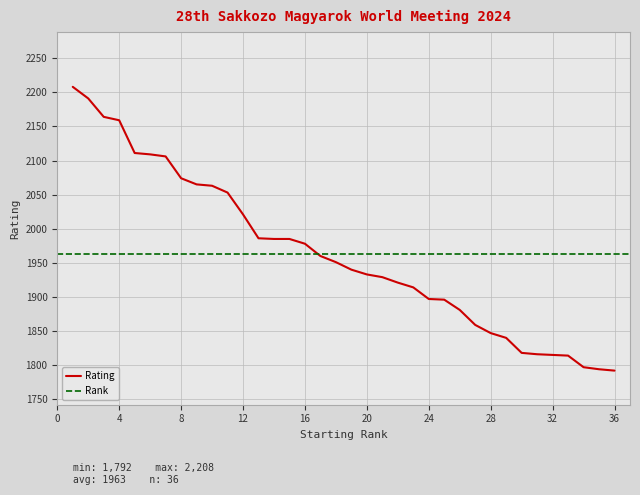

The chart shows a value of 3137 at 36. True or false?

False